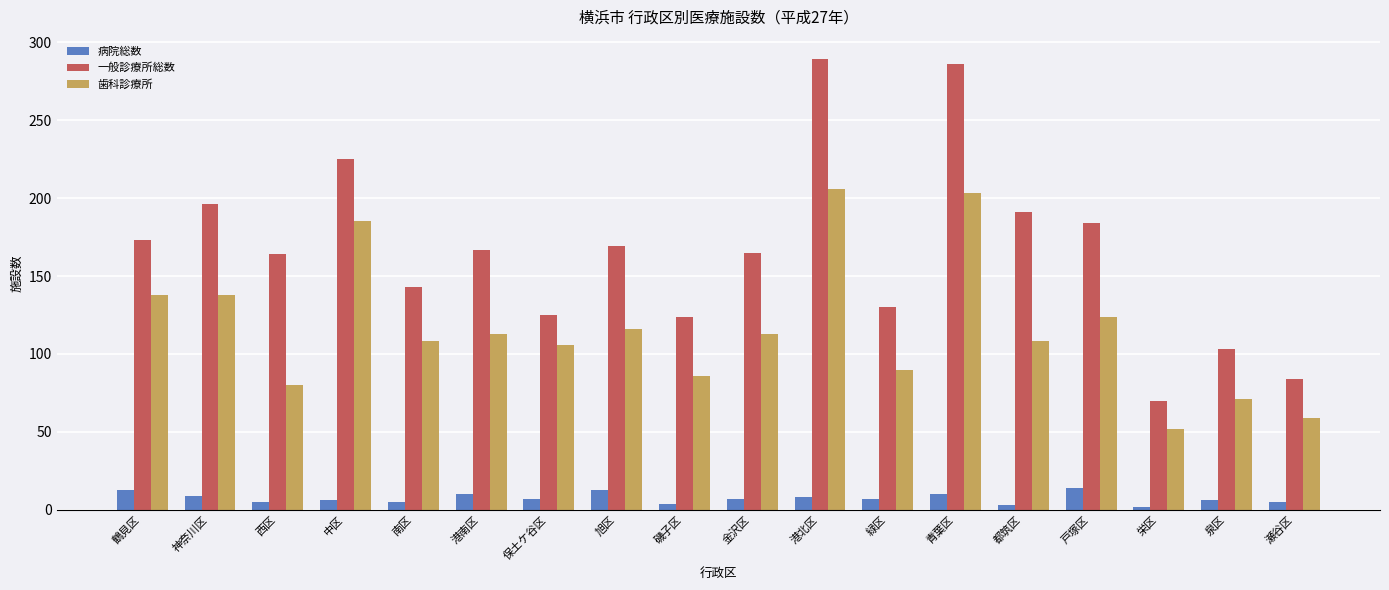

Which category has the highest value in the 一般診療所総数 series?

港北区